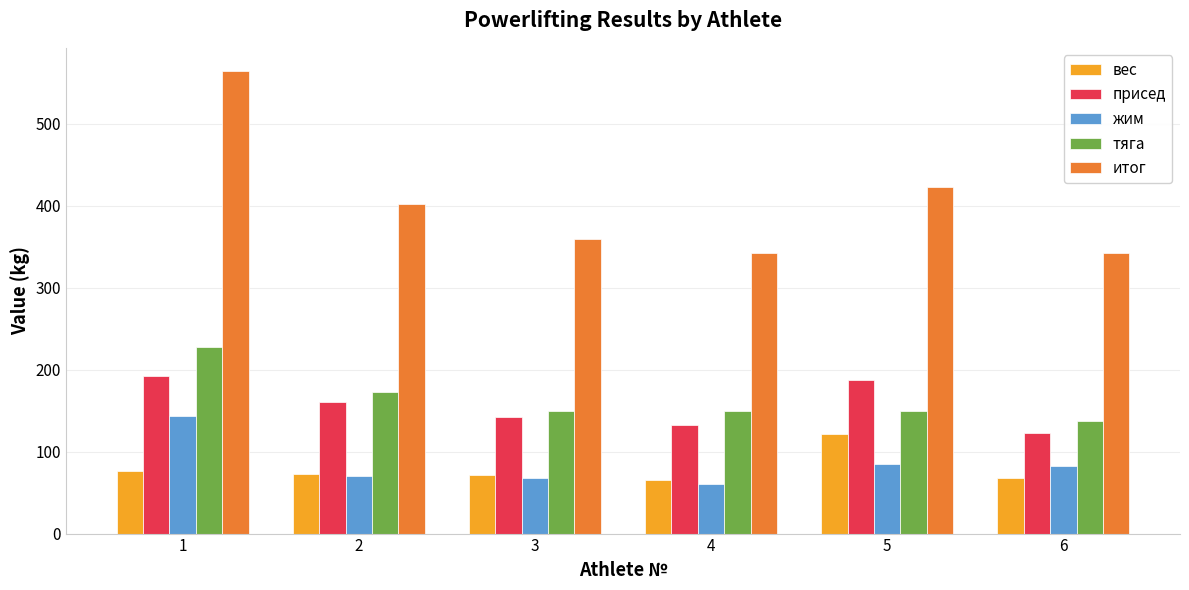

True or false: присед has a value of 127.8 at 5.

False